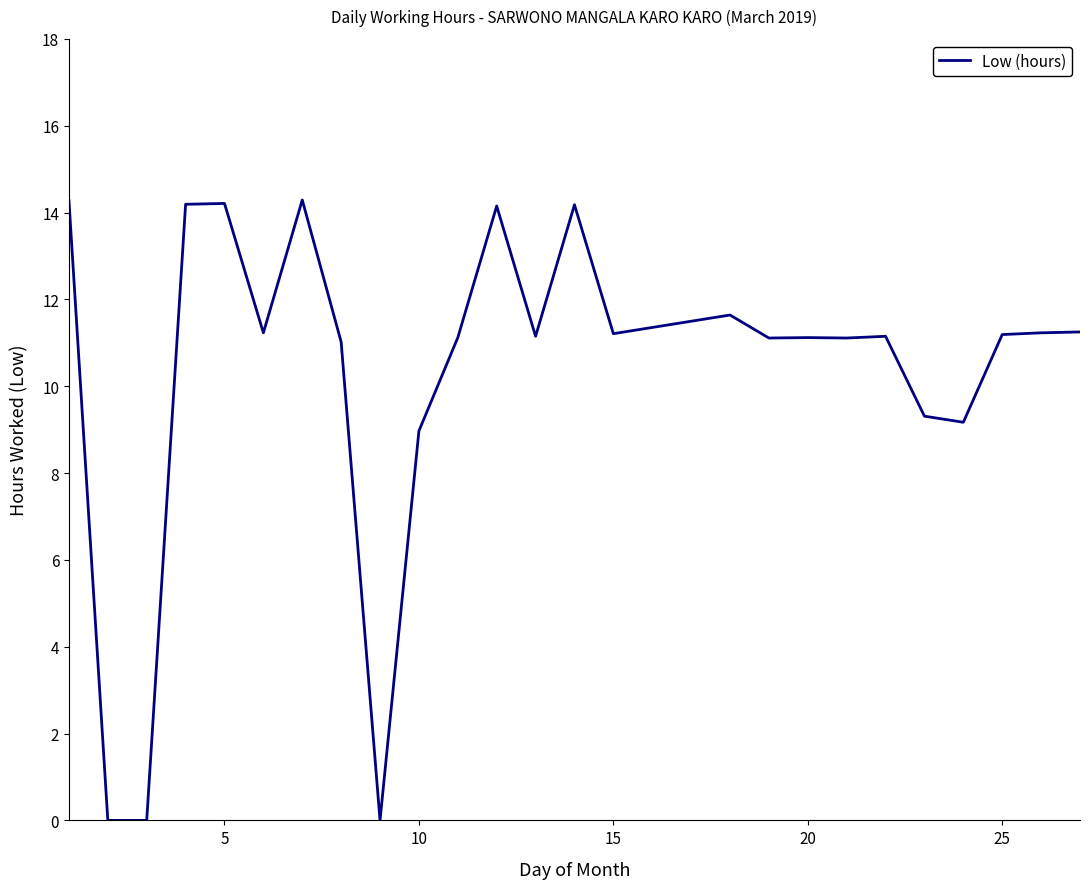

How many points are higher than both their immediate neighbors (excluding endpoints)?

7